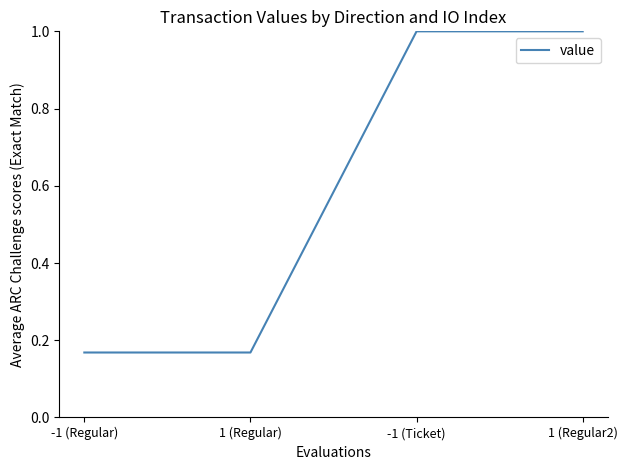

What position from the left is 1 (Regular2)?

4